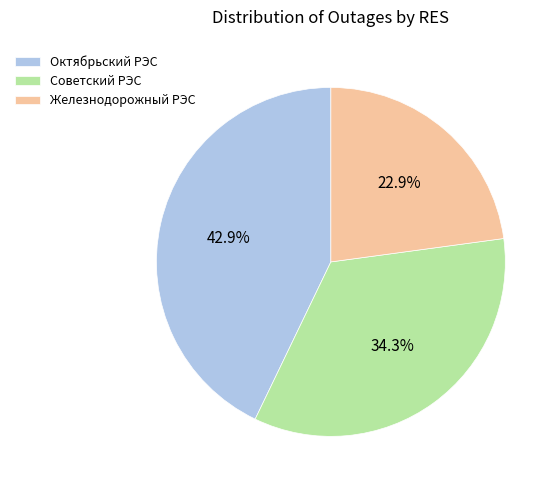

Which slice is the largest?

Октябрьский РЭС